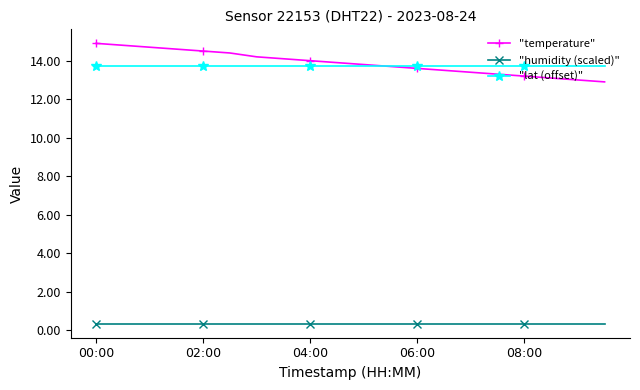

What are all the series names shown in the legend?

"temperature", "humidity (scaled)", "lat (offset)"